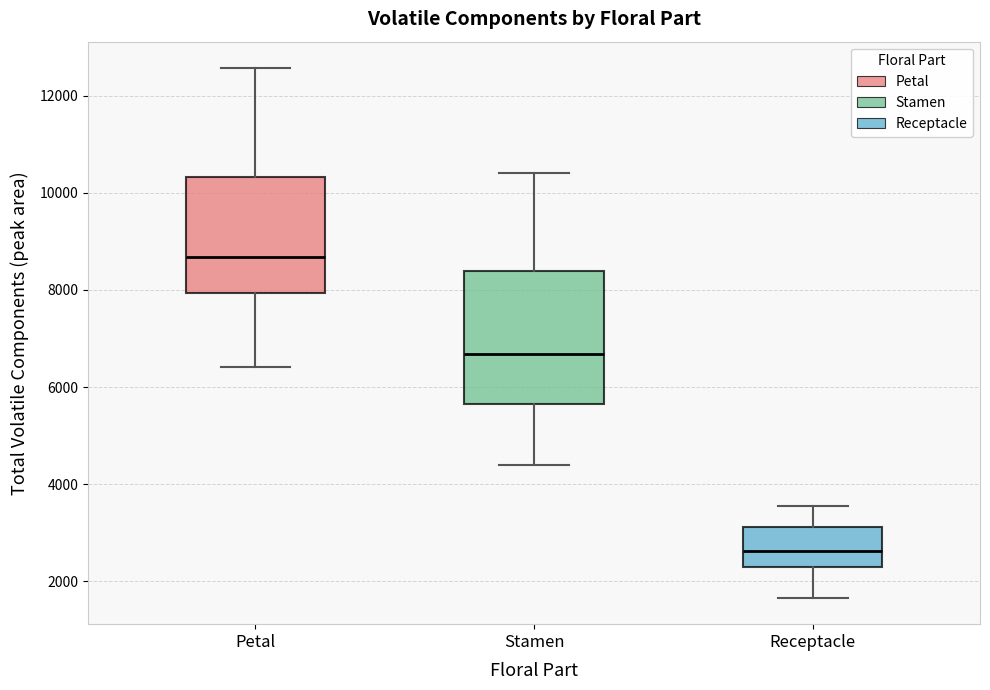

Comparing the boxes themselves (not the whiskers), which one is the tallest?

Stamen